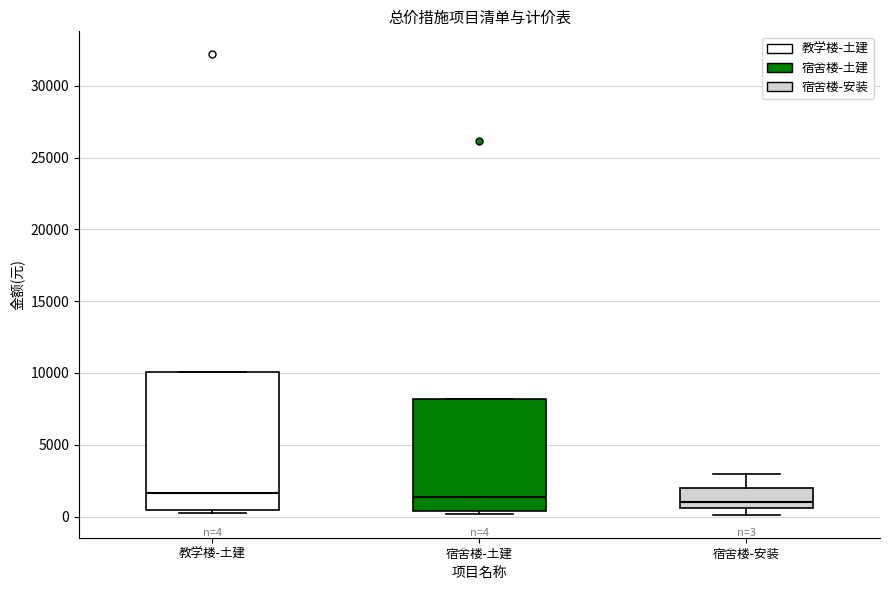

Comparing the boxes themselves (not the whiskers), which one is the tallest?

教学楼-土建